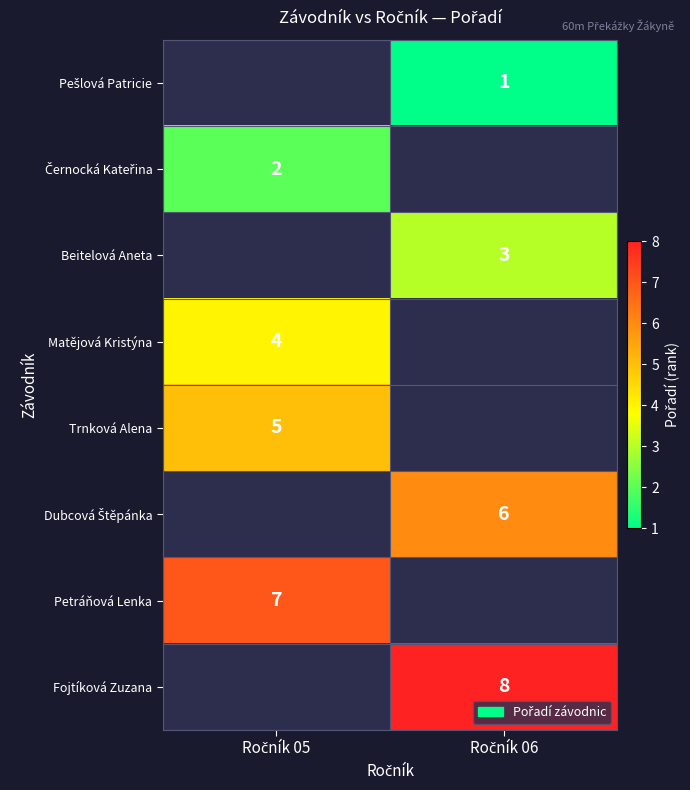

What is the approximate value of Beitelová Aneta at 1?

3